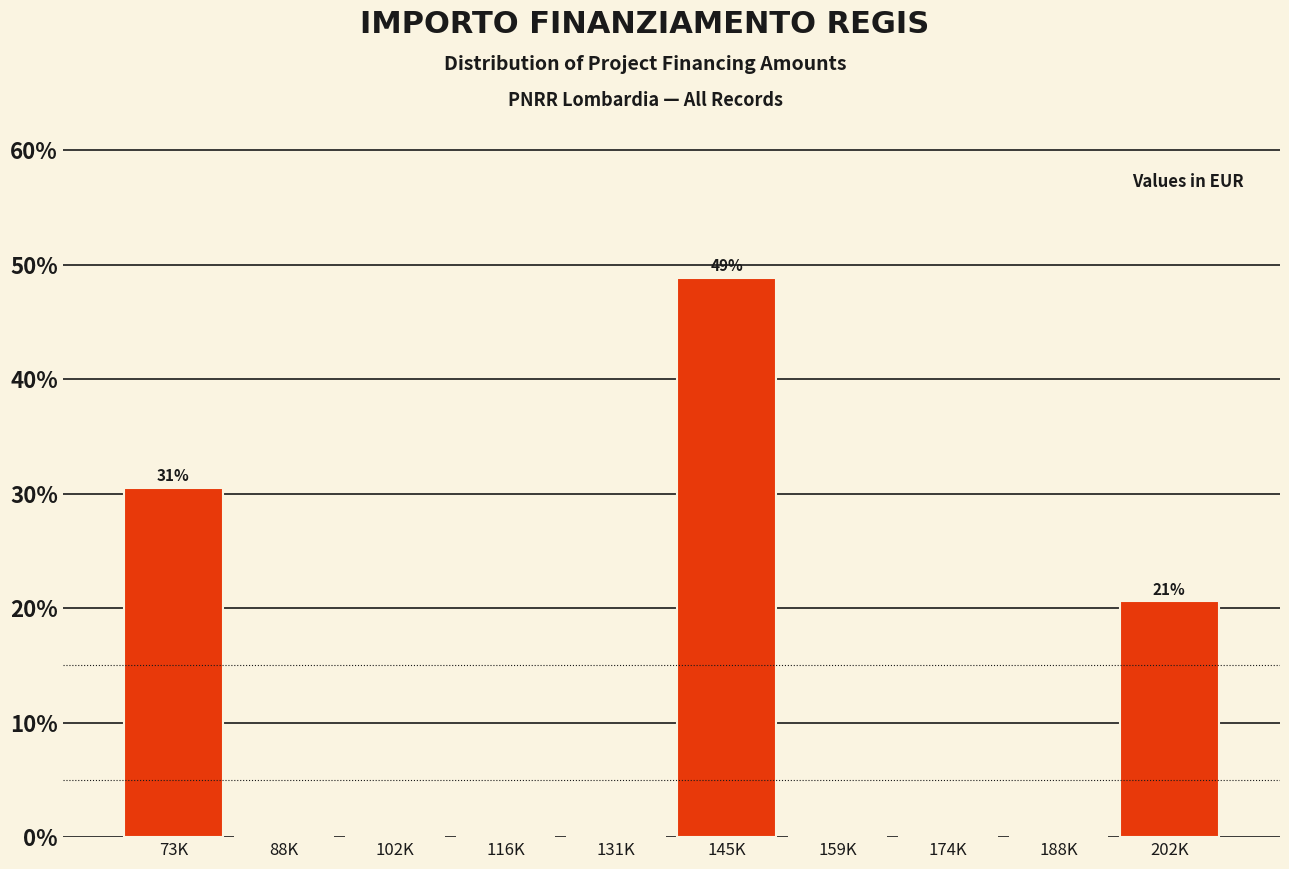

Reading left to right, list all the values displayed in this chart.

73K=30.5	88K=0.0	102K=0.0	116K=0.0	131K=0.0	145K=48.9	159K=0.0	174K=0.0	188K=0.0	202K=20.6